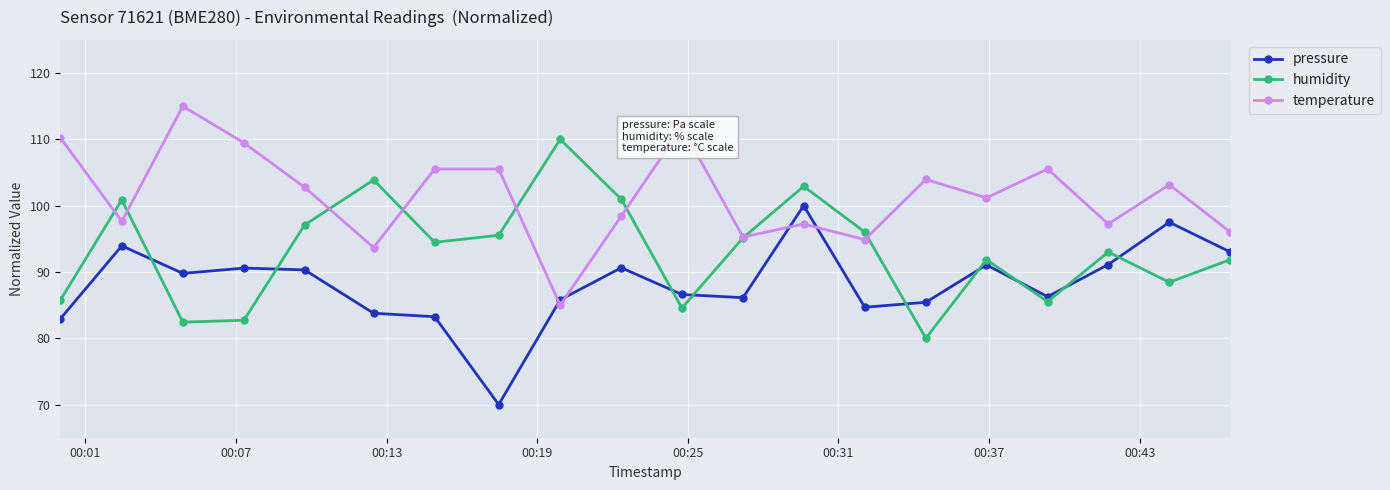

What is the value of the humidity point at the 10th from the left?

101.0